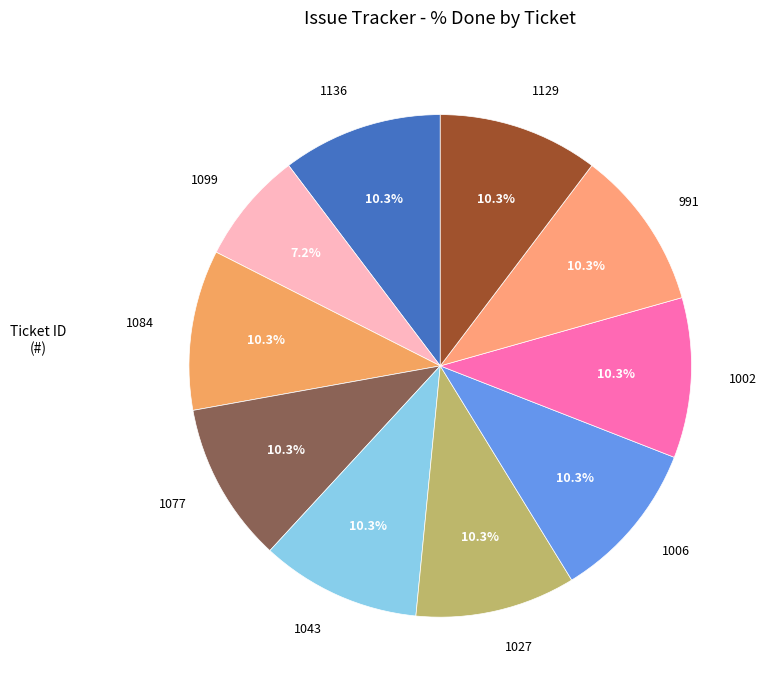

What percentage is the 1002 slice, to the nearest percent?

10%